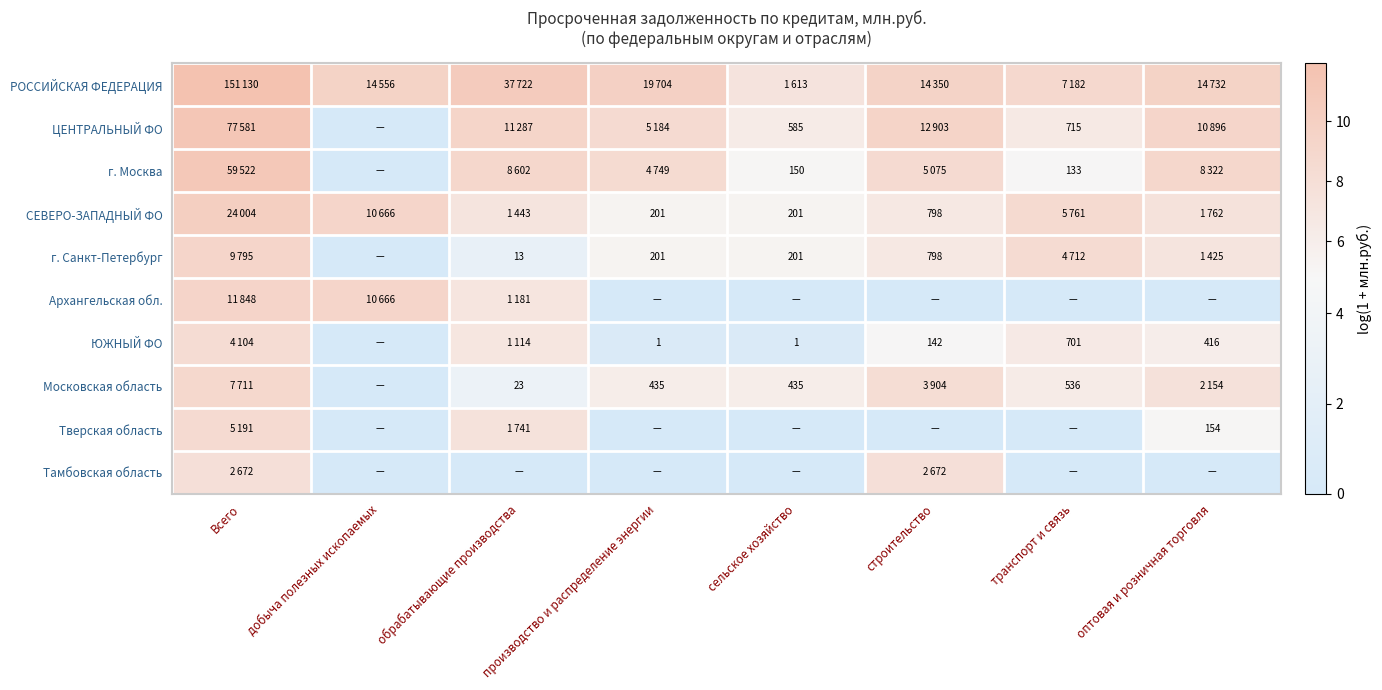

Which series has the largest total across all categories?

РОССИЙСКАЯ ФЕДЕРАЦИЯ